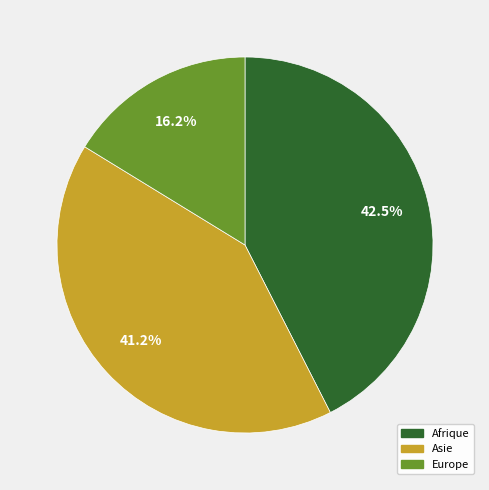

Does any single category account for the majority?

No